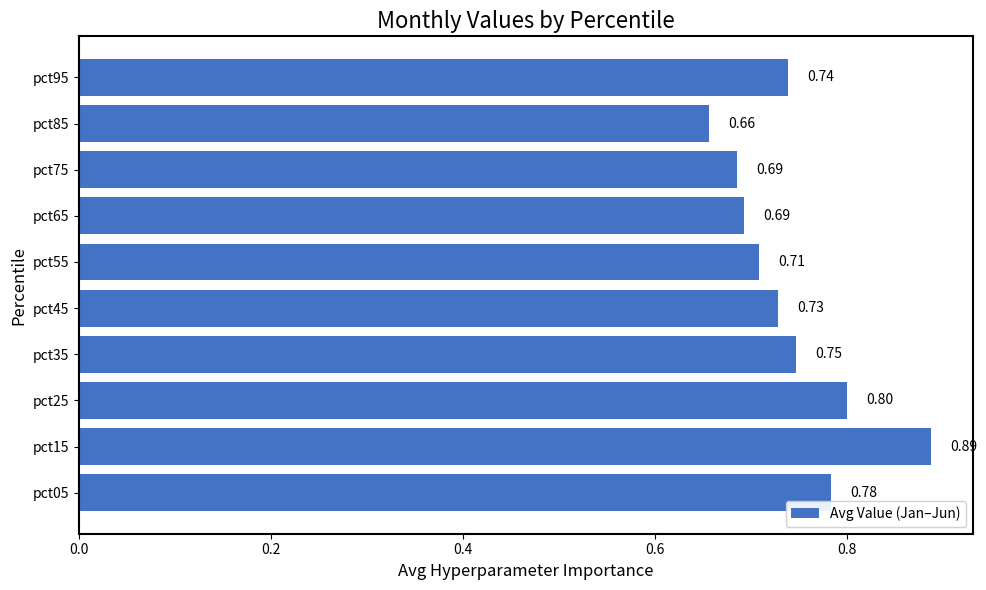

What is the sum of all values?

7.4